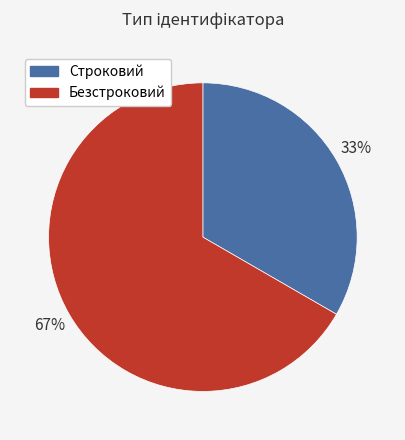

To the nearest percent, what percentage of the pie is Безстроковий?

67%